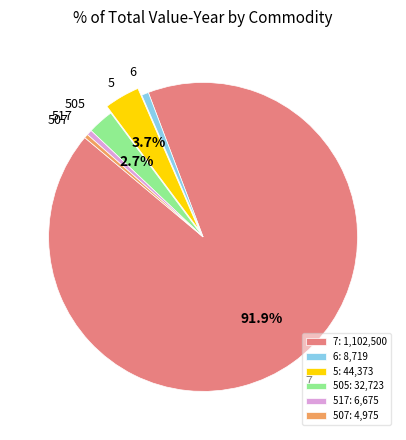

Count the number of slices in the pie.

6